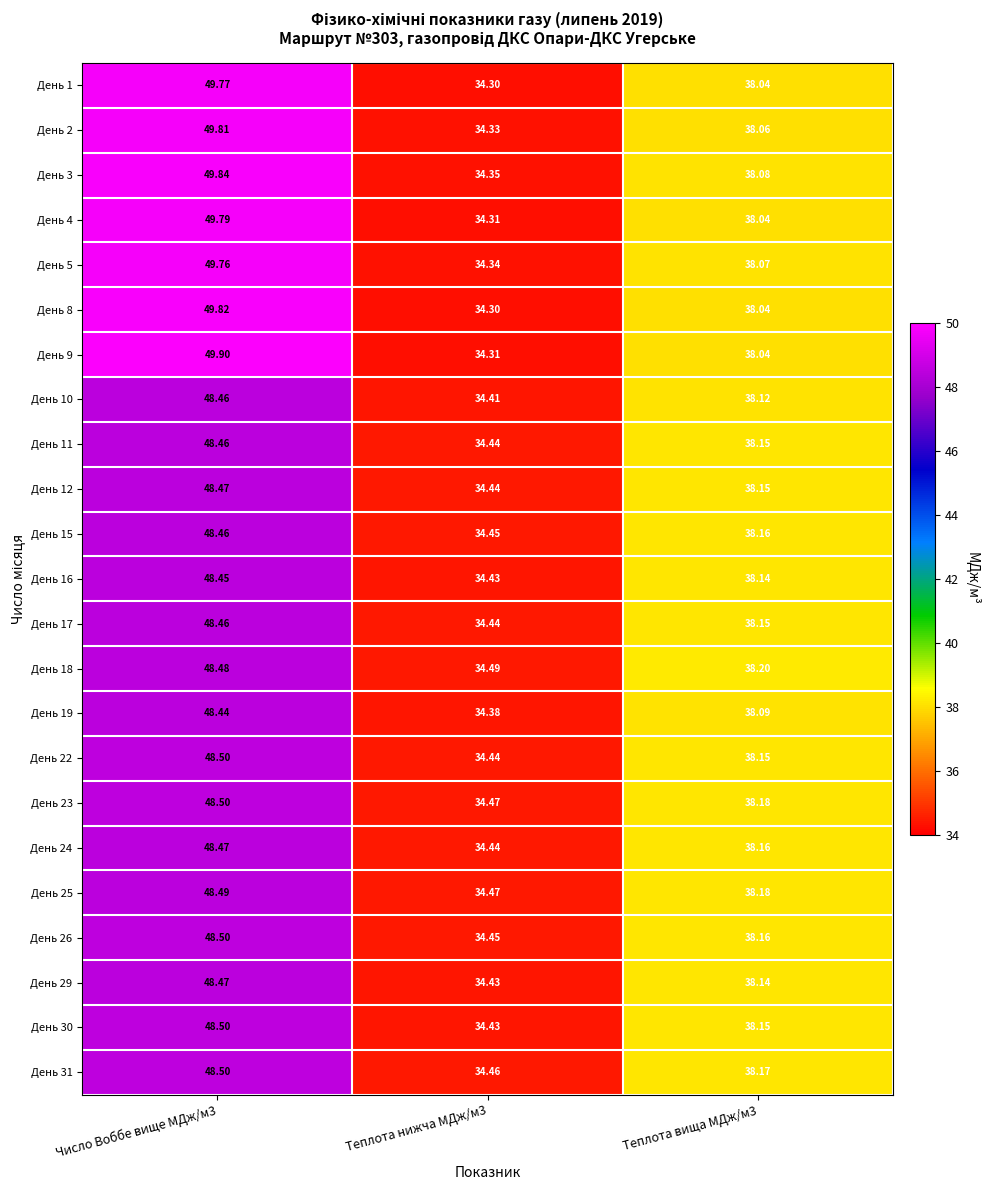

Is the value of День 31 at Теплота вища МДж/м3 greater than the value of День 4 at Число Воббе вище МДж/м3?

No